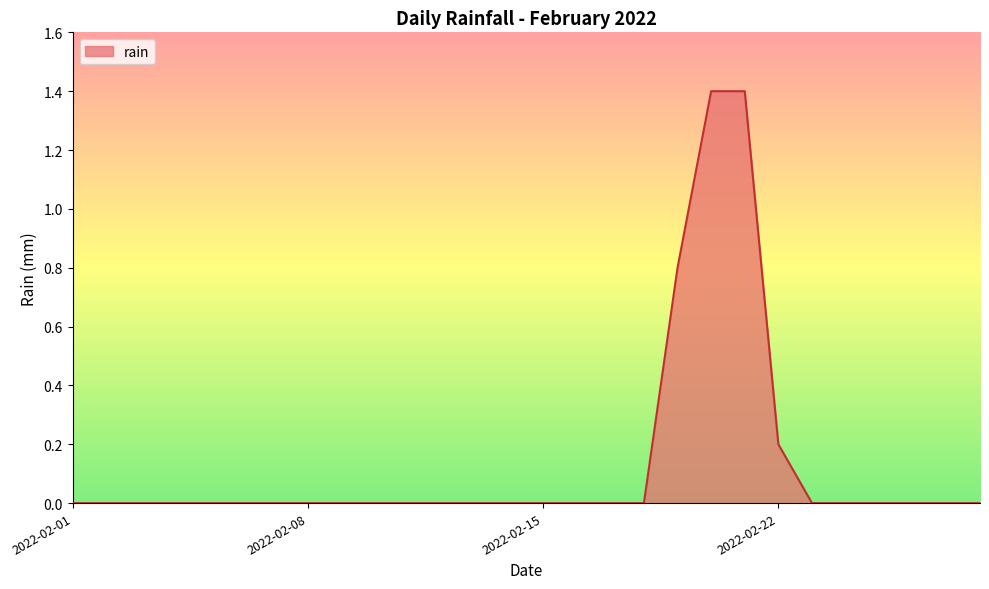

What is the difference between the maximum and minimum values?

1.4